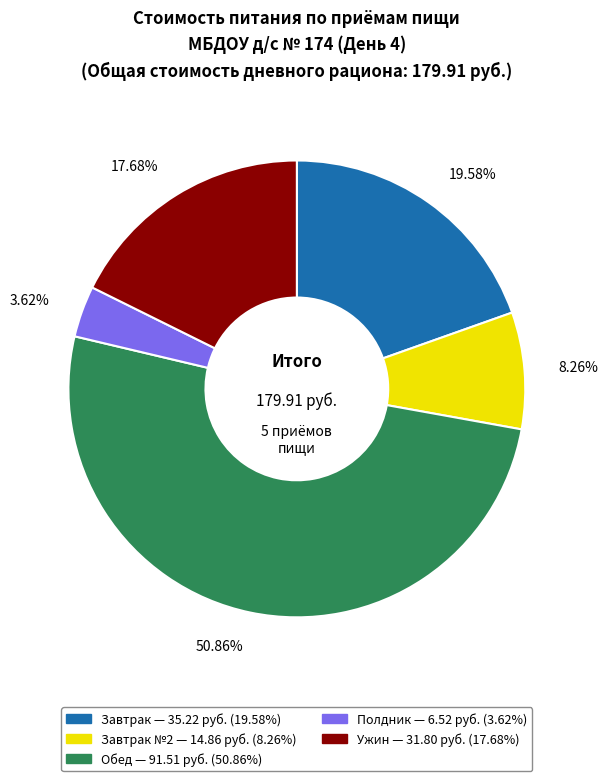

Is there any slice that represents more than half of the pie?

Yes